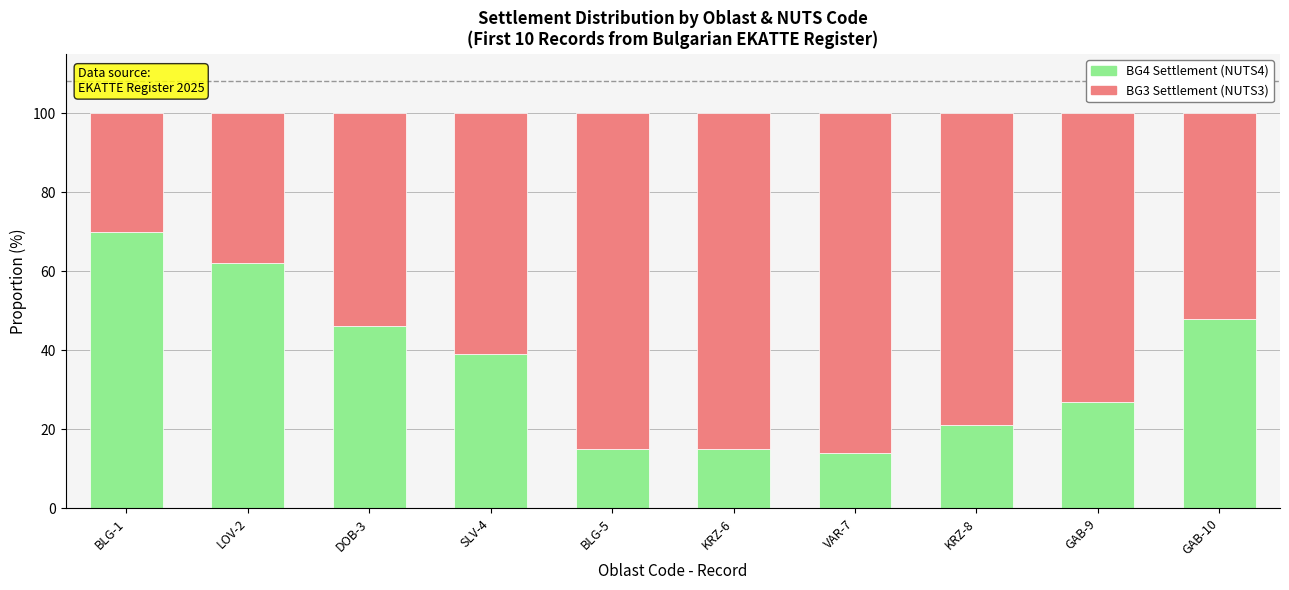

The BG4 Settlement (NUTS4) series shows 9 at BLG-5. True or false?

False